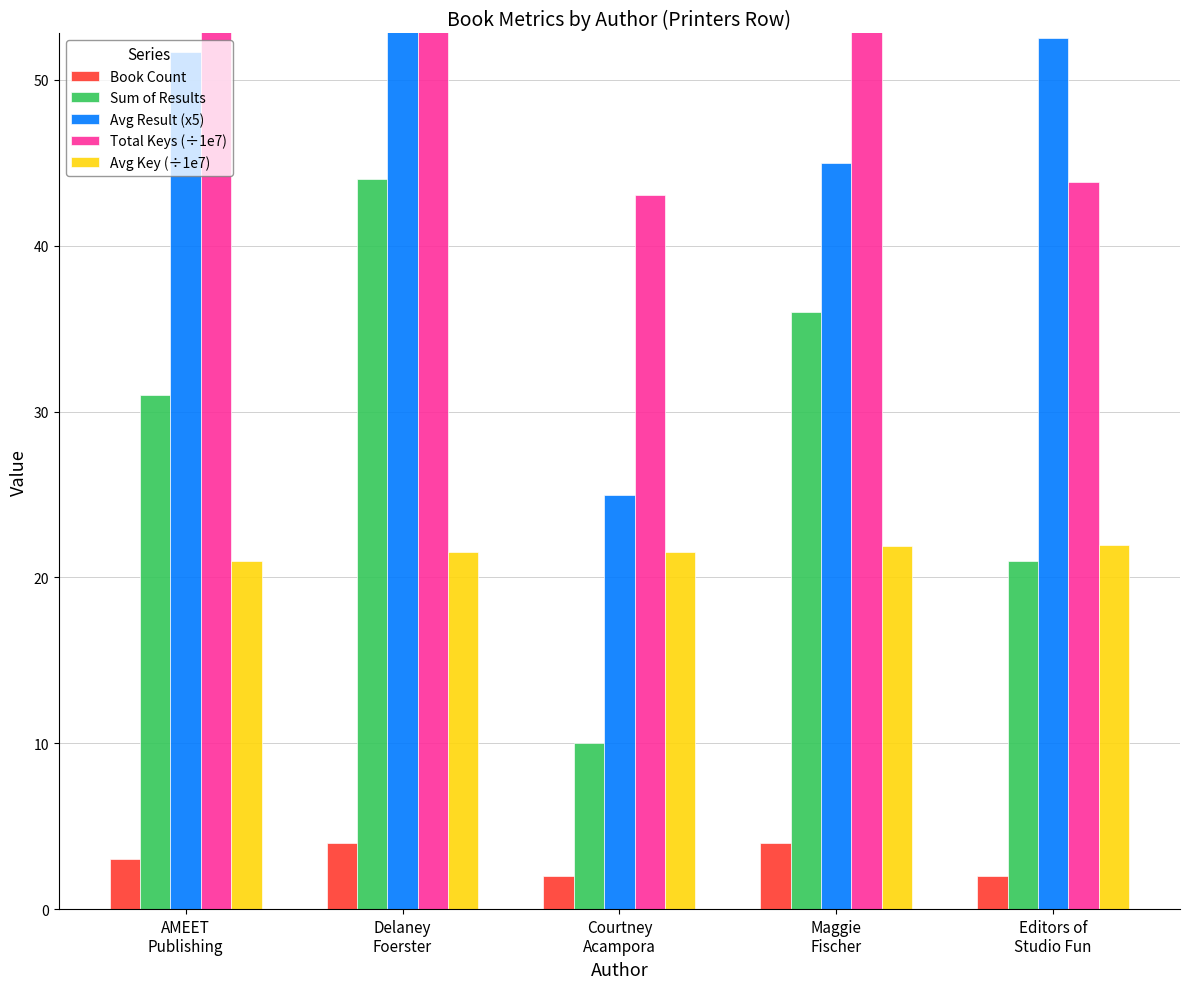

How many values in the Avg Result (x5) series are below 51?

2